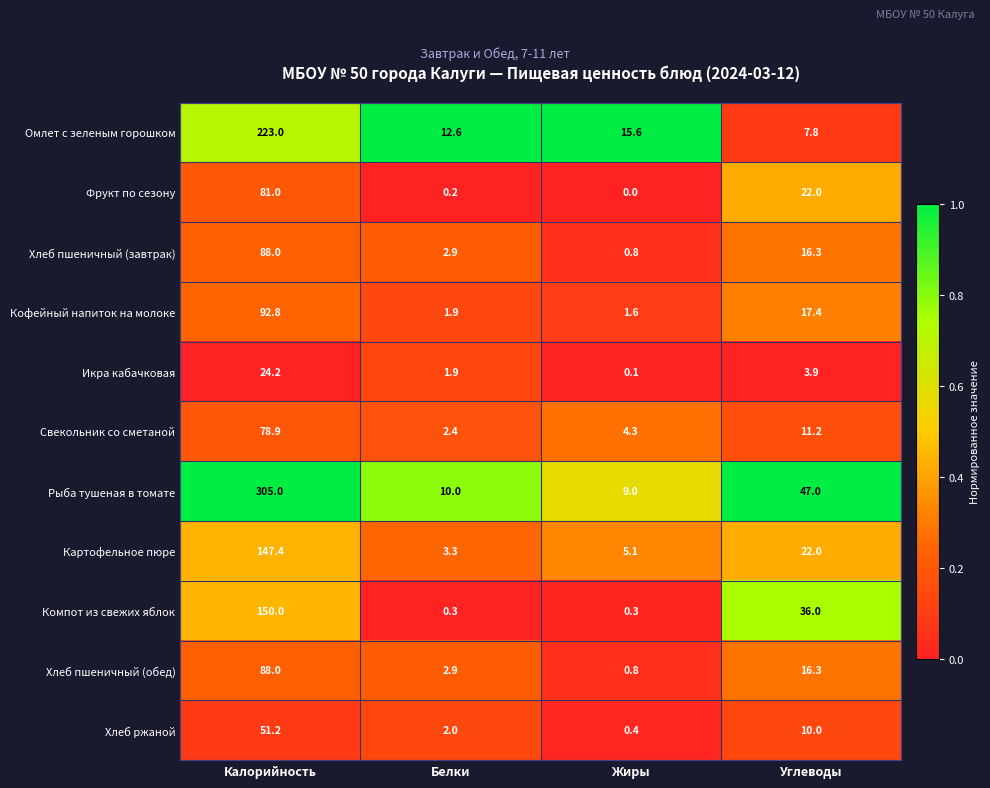

True or false: Хлеб ржаной has a value of 10.0 at Углеводы.

True